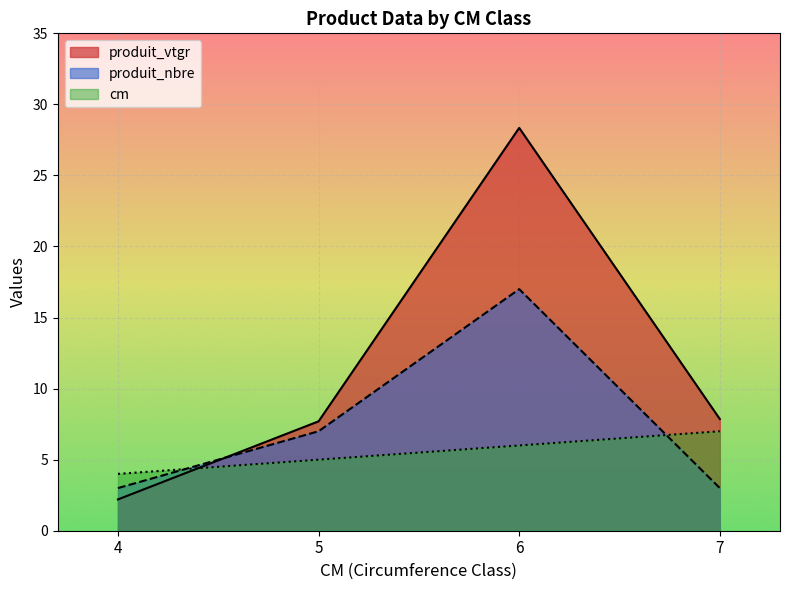

What is the total value across all series at 5?

19.7